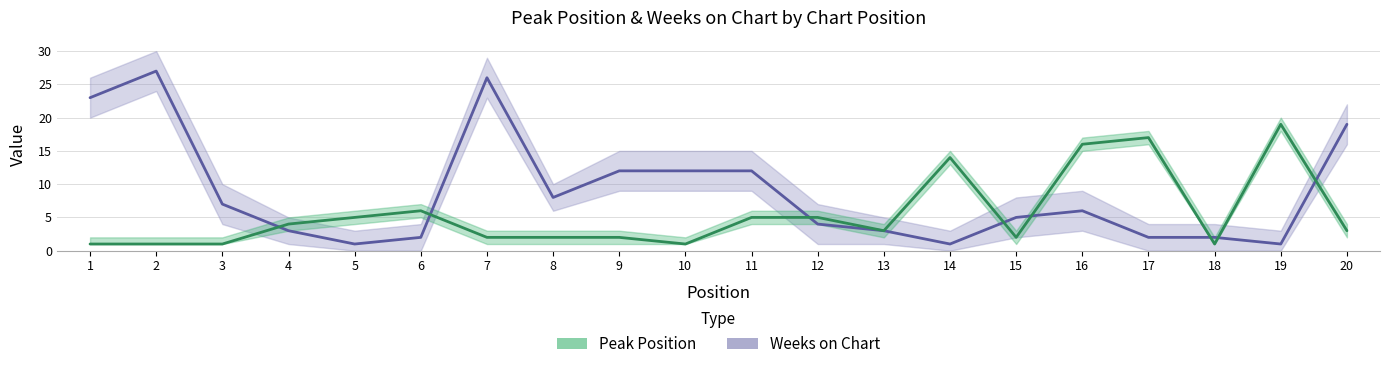

True or false: Peak Position Upper and Peak Position cross at least once.

False